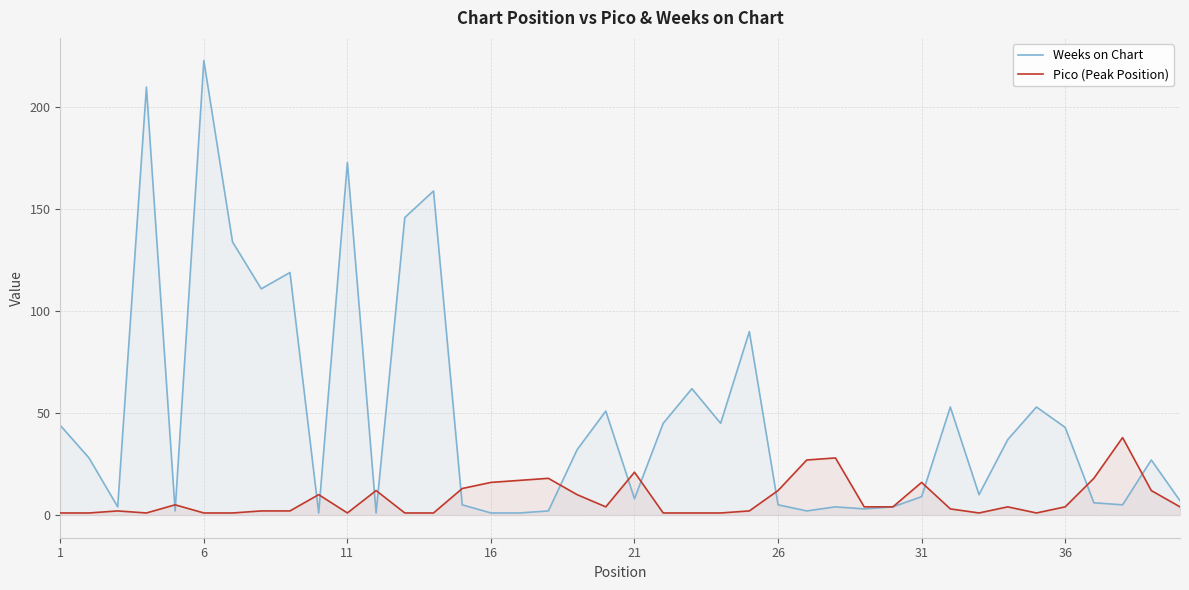

How many times do Pico (Peak Position) and Weeks on Chart cross each other?

14